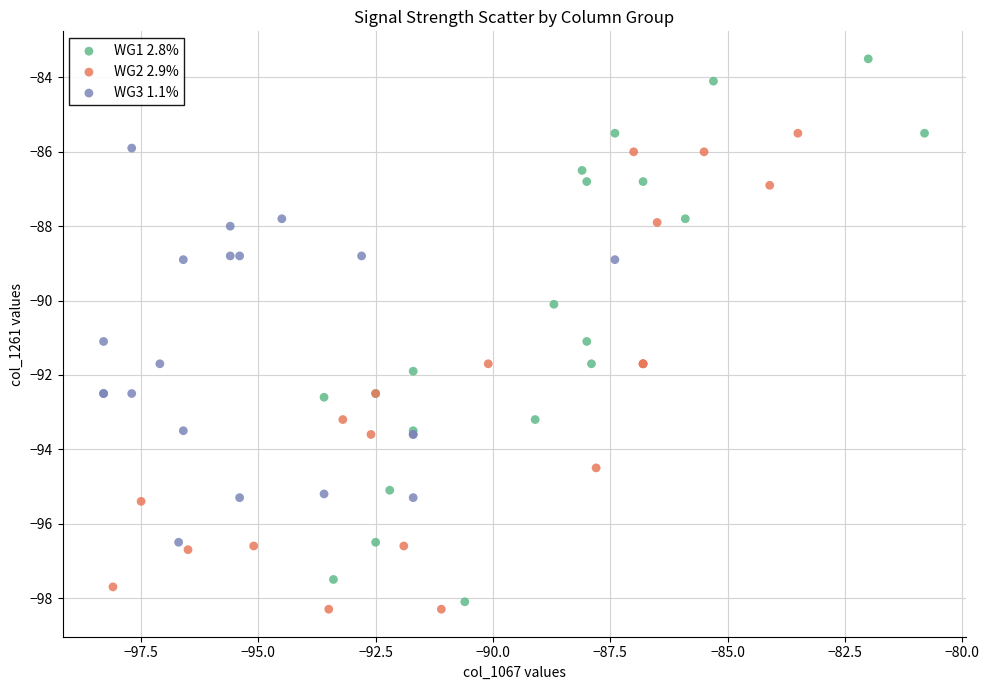

Which series contains the highest Y value?

WG1 2.8%